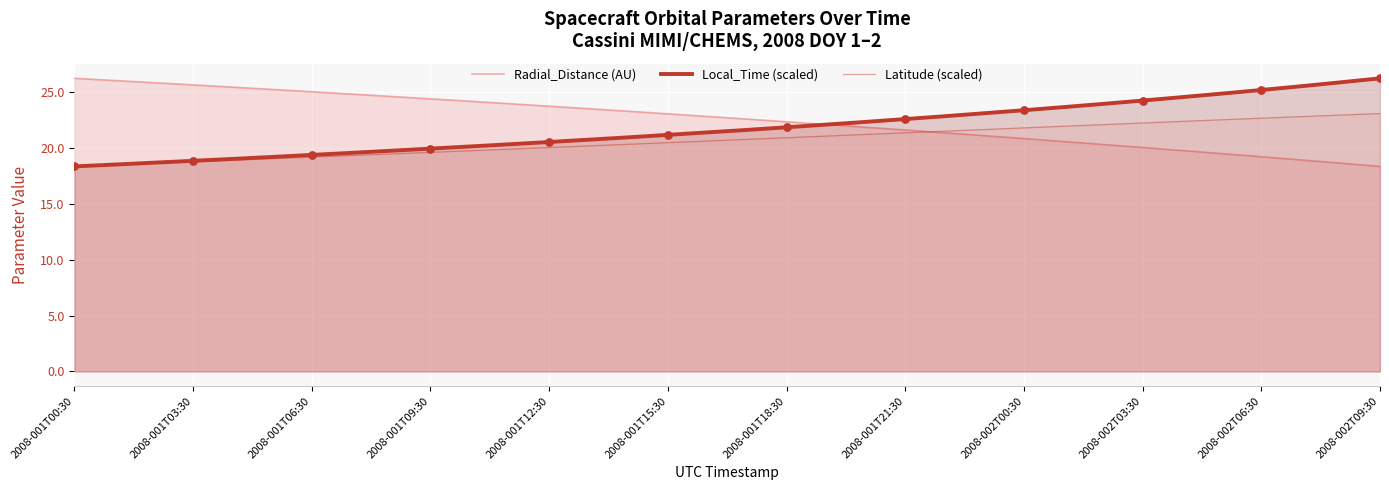

Which series has the largest Y range (max minus min)?

Radial_Distance (AU)